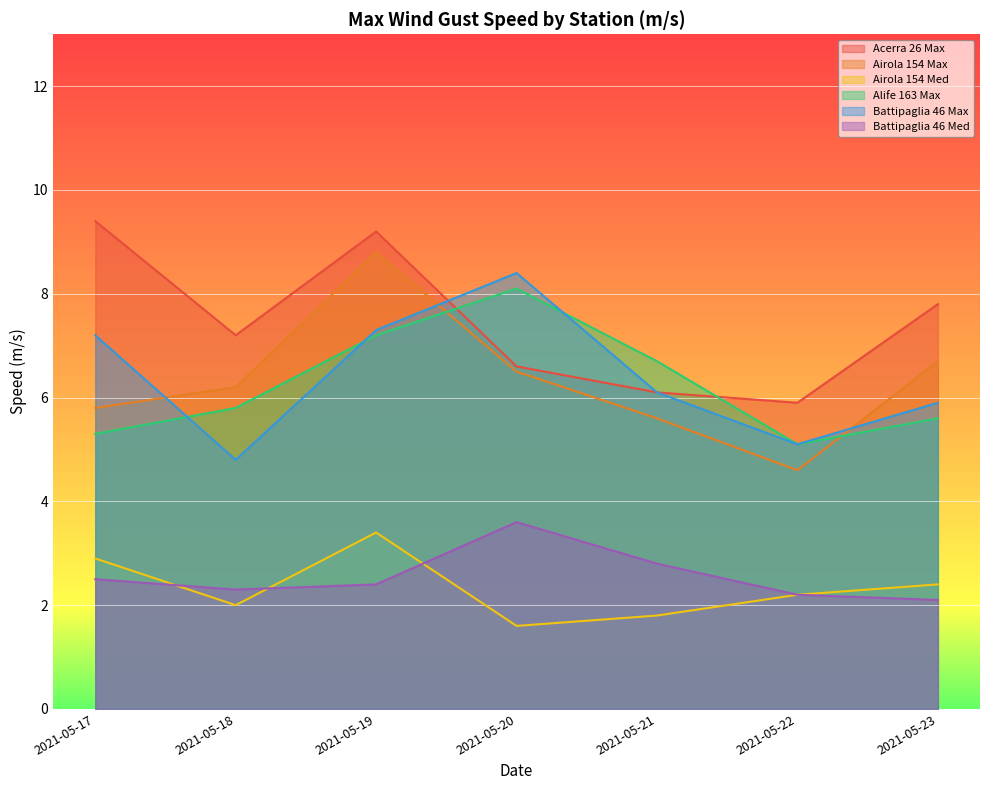

True or false: Alife 163 Max has more than 2 points higher than both neighbors.

False